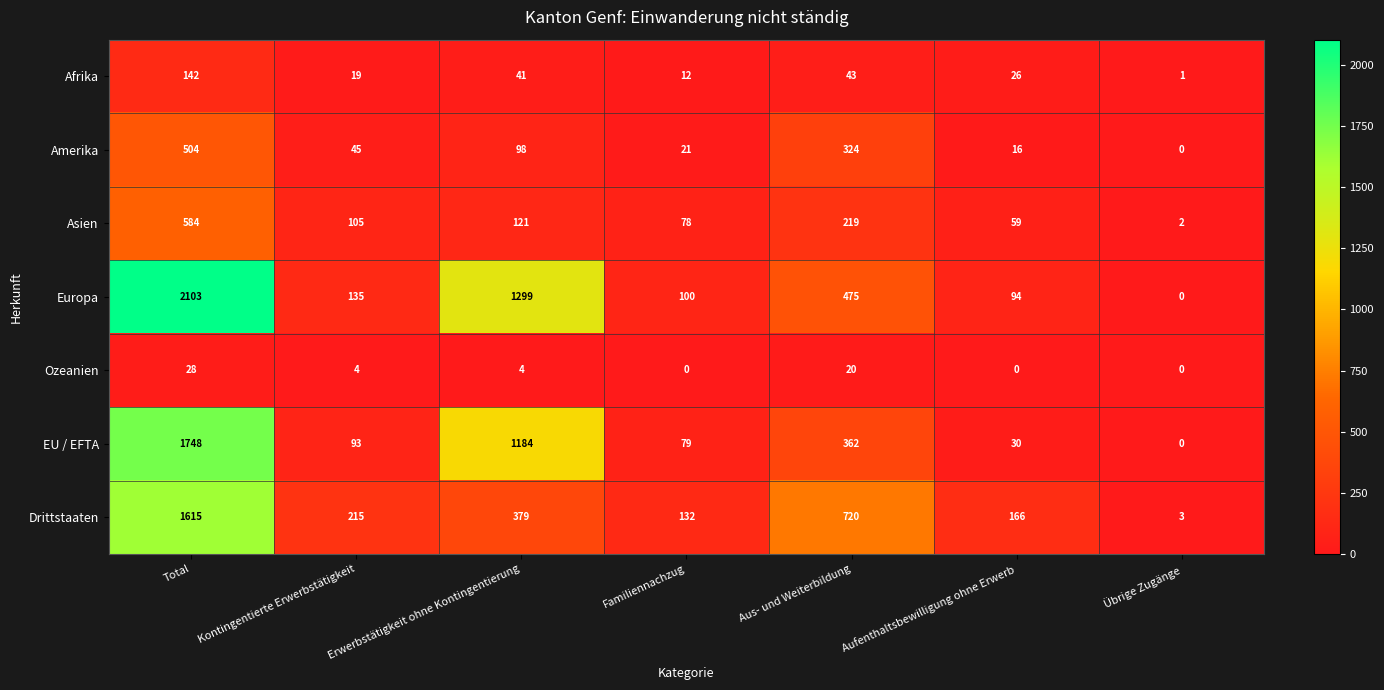

Which series has the widest spread of values?

Europa